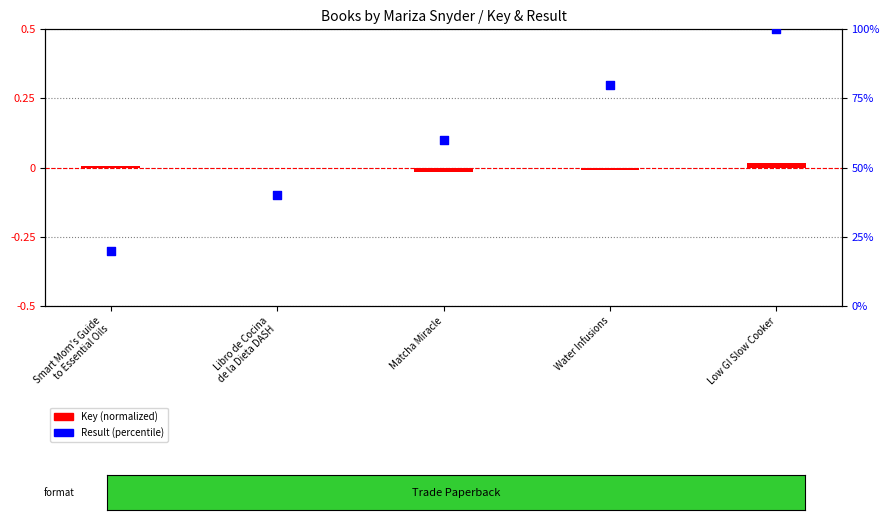

Is the value of Result (percentile) at Libro de Cocina
de la Dieta DASH greater than the value of Key (normalized) at Low GI Slow Cooker?

Yes